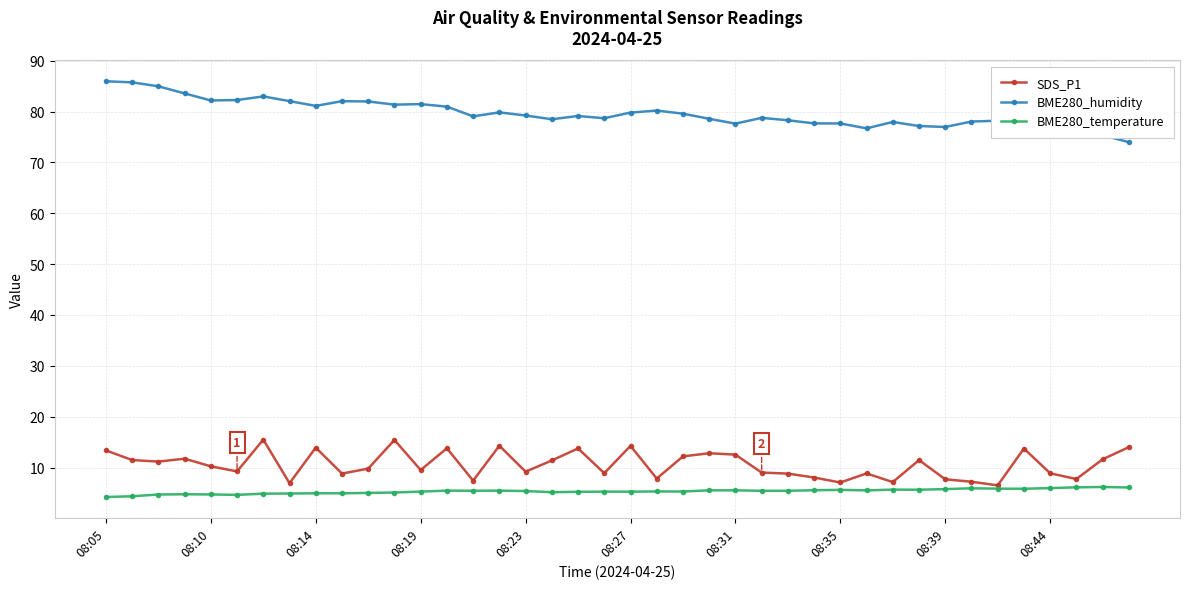

True or false: BME280_humidity and BME280_temperature intersect in this chart.

False